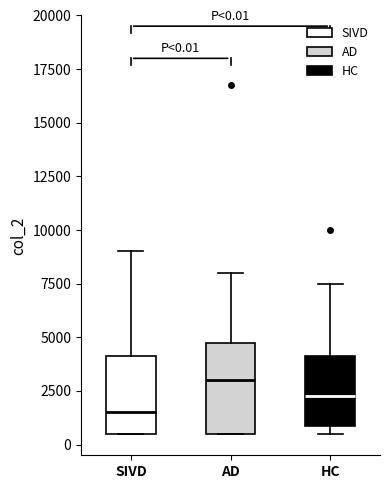

Which box is the tallest, from its lower edge to its upper edge?

AD